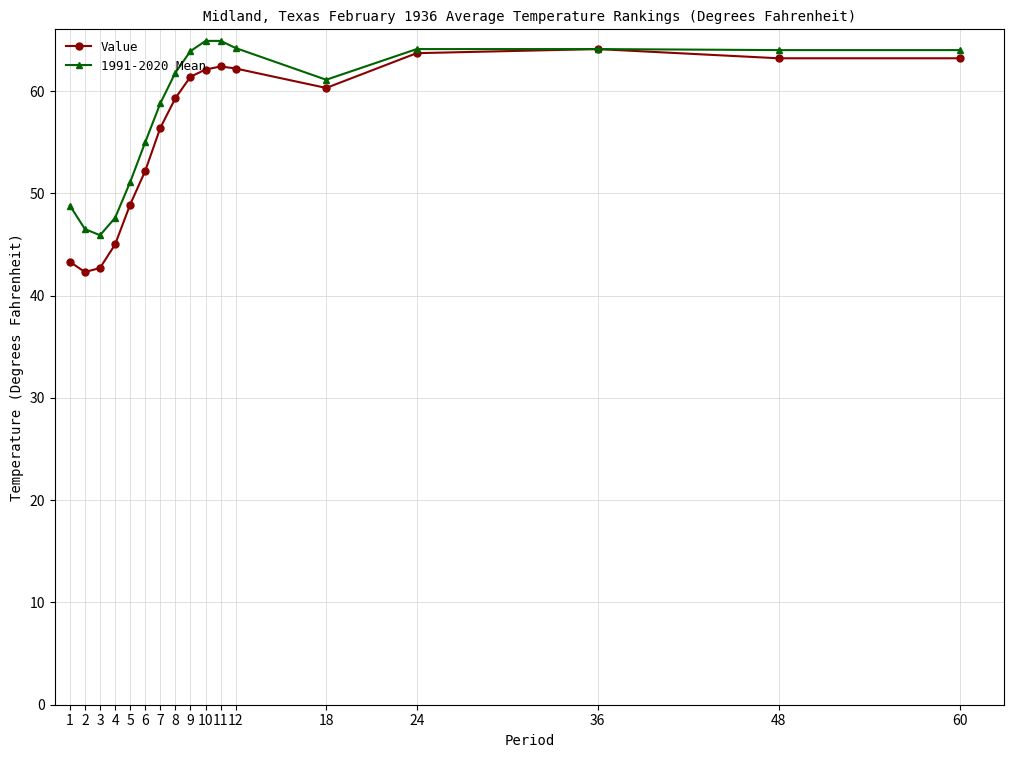

What is the difference between the second highest and second lowest values in the 1991-2020 Mean series?

18.4